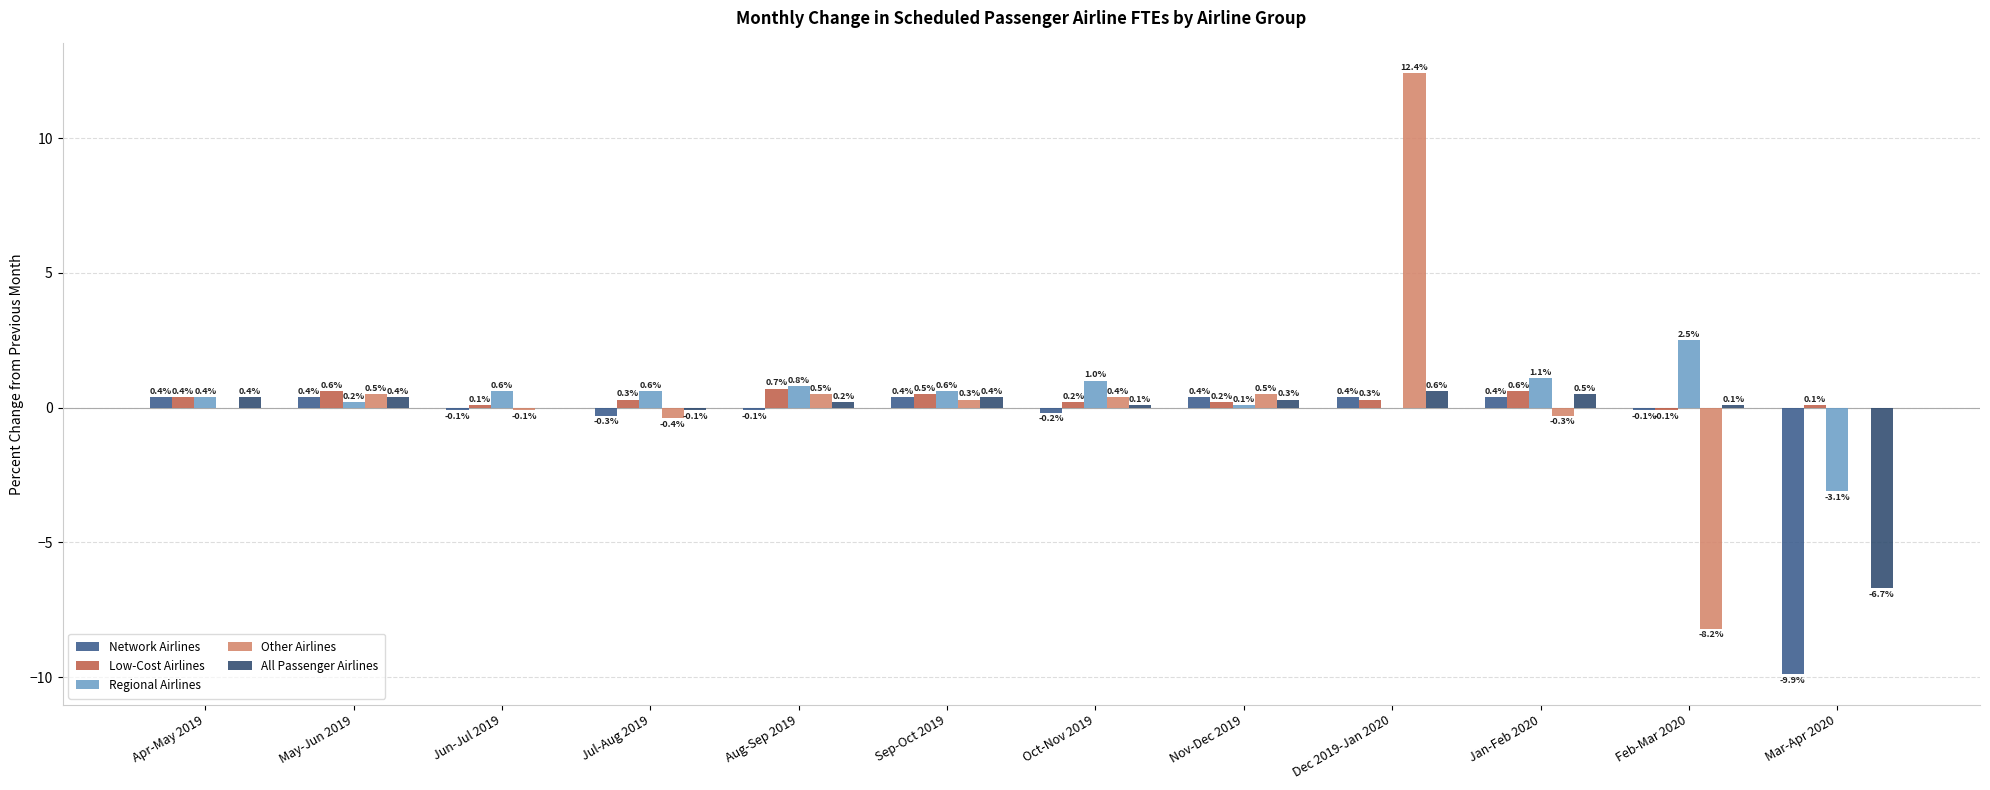

The value of Other Airlines at Jul-Aug 2019 is -0.4. True or false?

True